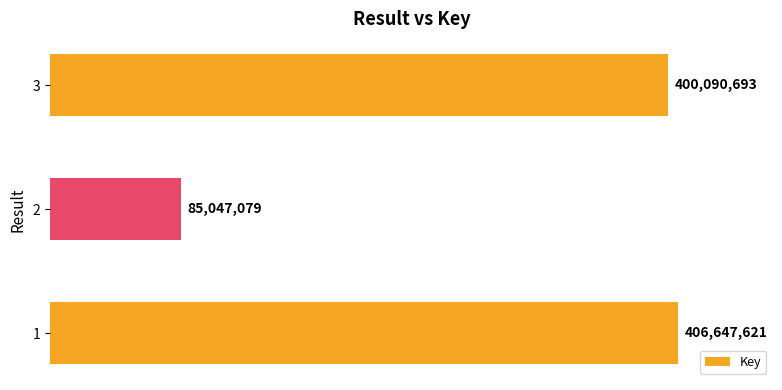

Does the chart contain any negative values?

No